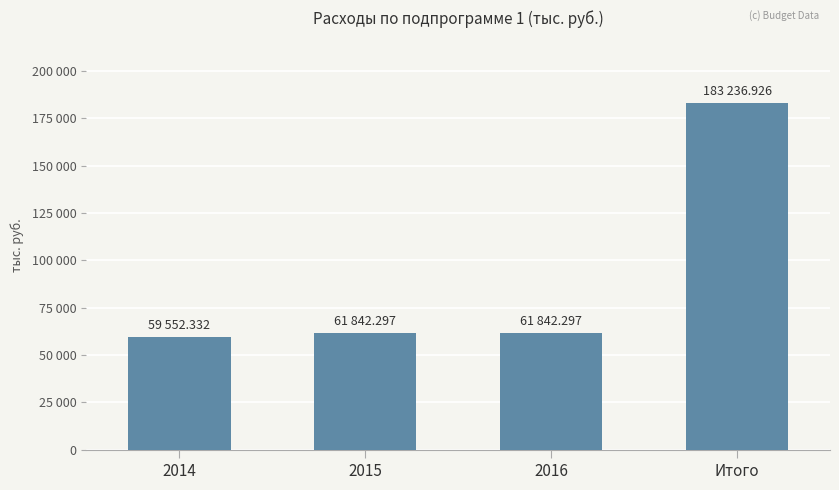

Reading left to right, list all the values displayed in this chart.

59552.3	61842.3	61842.3	183236.9